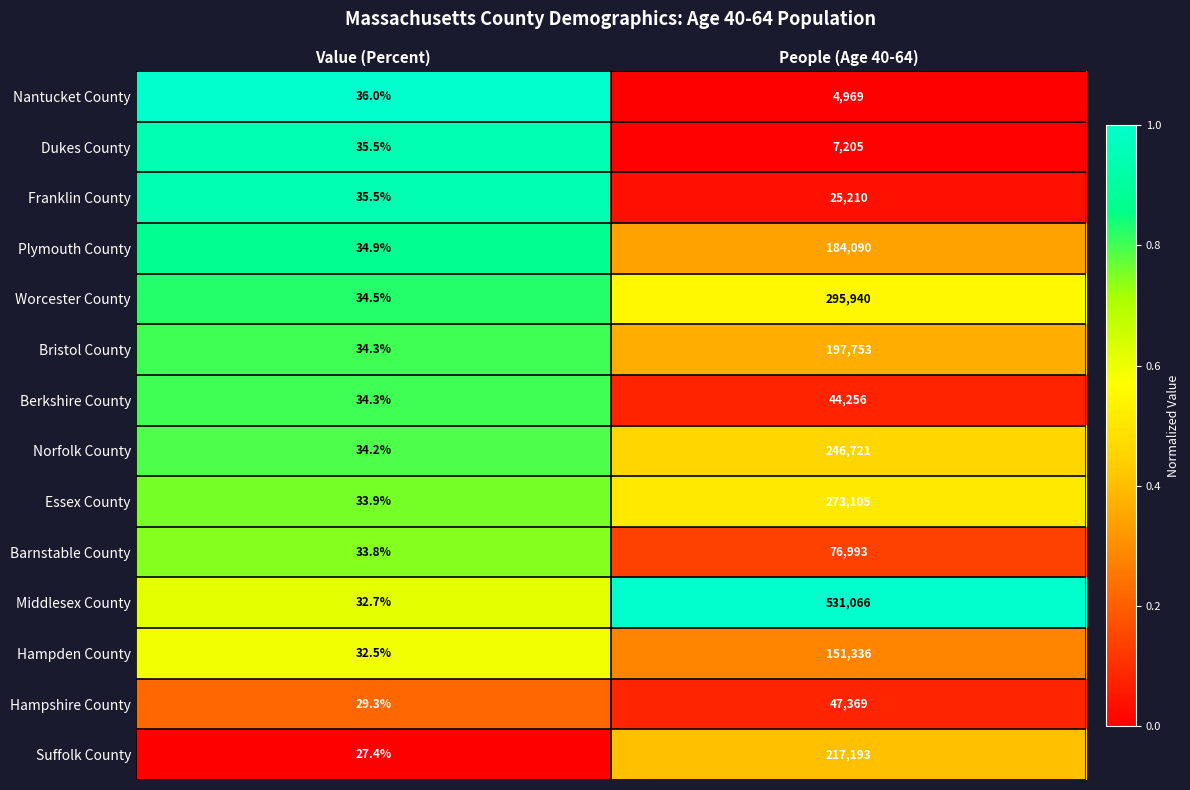

Is it true that Franklin County equals 18.6 at Value (Percent)?

False